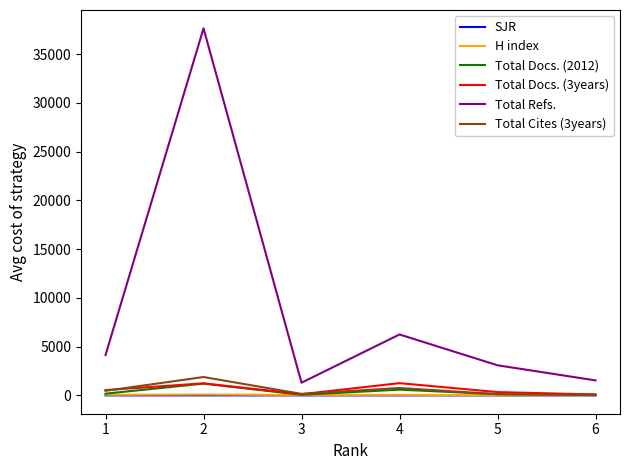

At which category does Total Docs. (3years) reach its first local peak?

2